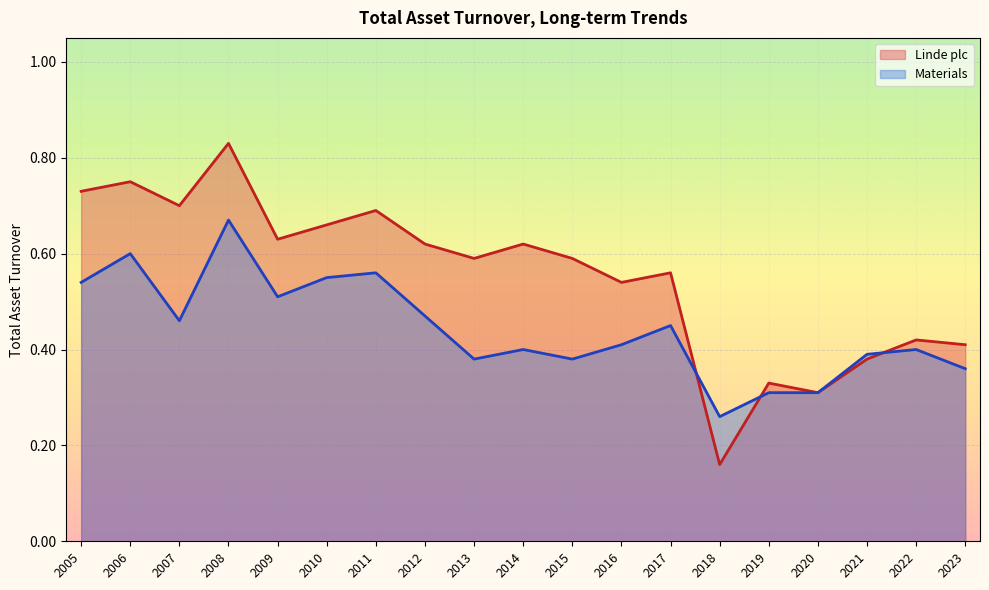

How many Linde plc values are between 0 and 1?

19